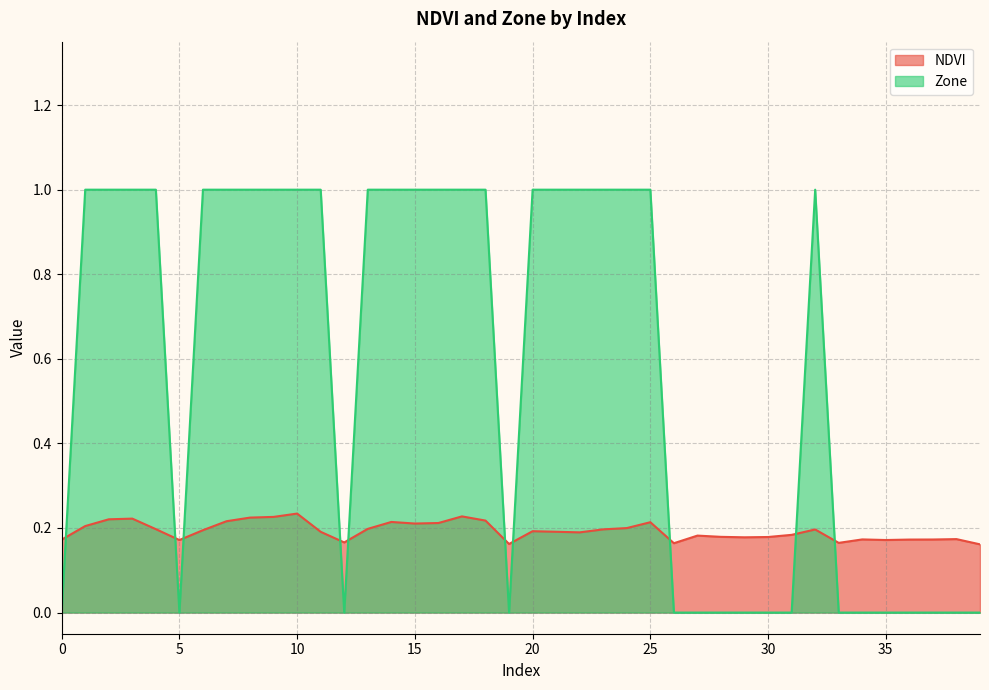

Which series changed the most between 0 and 25?

Zone